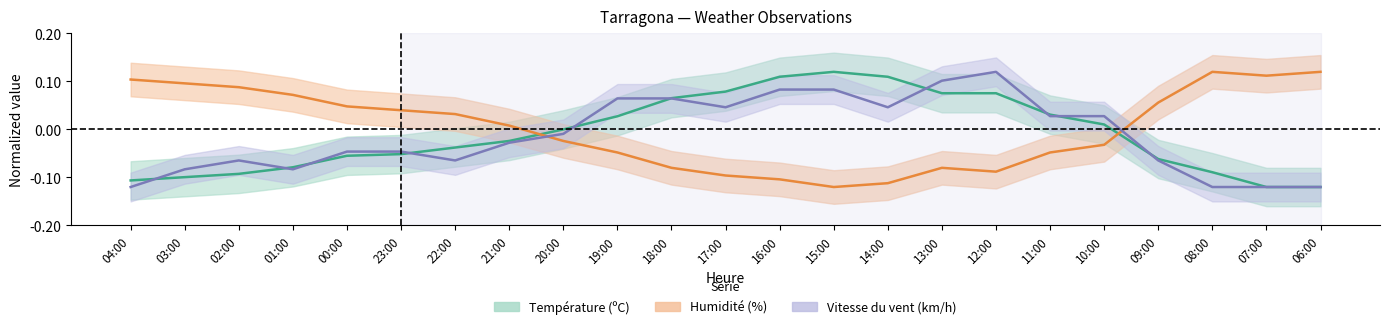

At which label is Température (ºC) closest to 0?

20:00